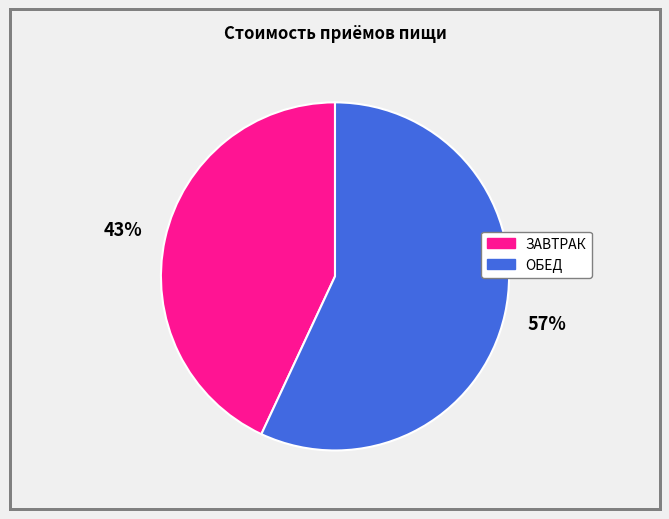

True or false: ЗАВТРАК accounts for 43% of the total.

True